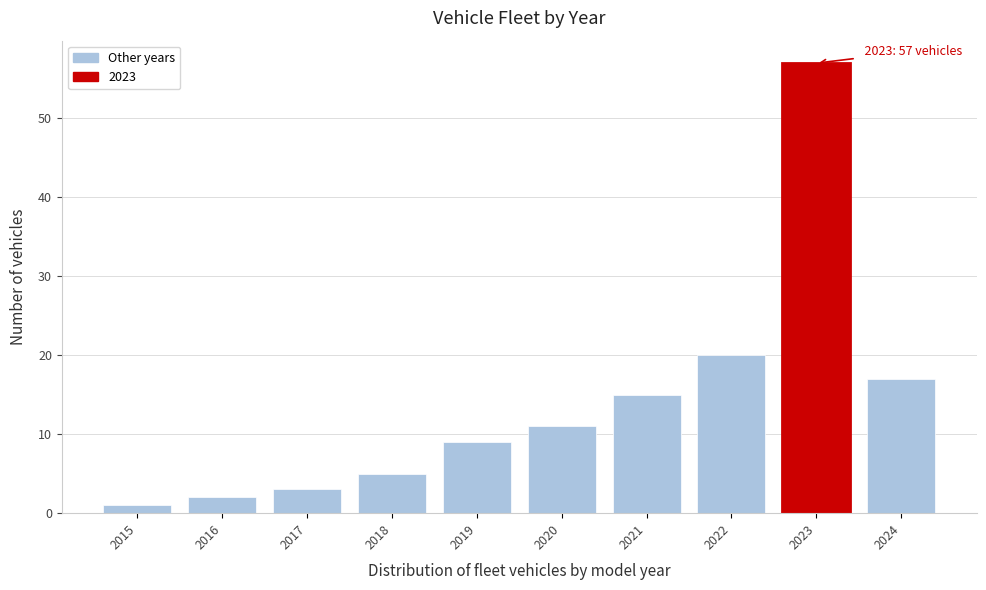

Reading right to left, what are all the values shown in this chart?

17	57	20	15	11	9	5	3	2	1